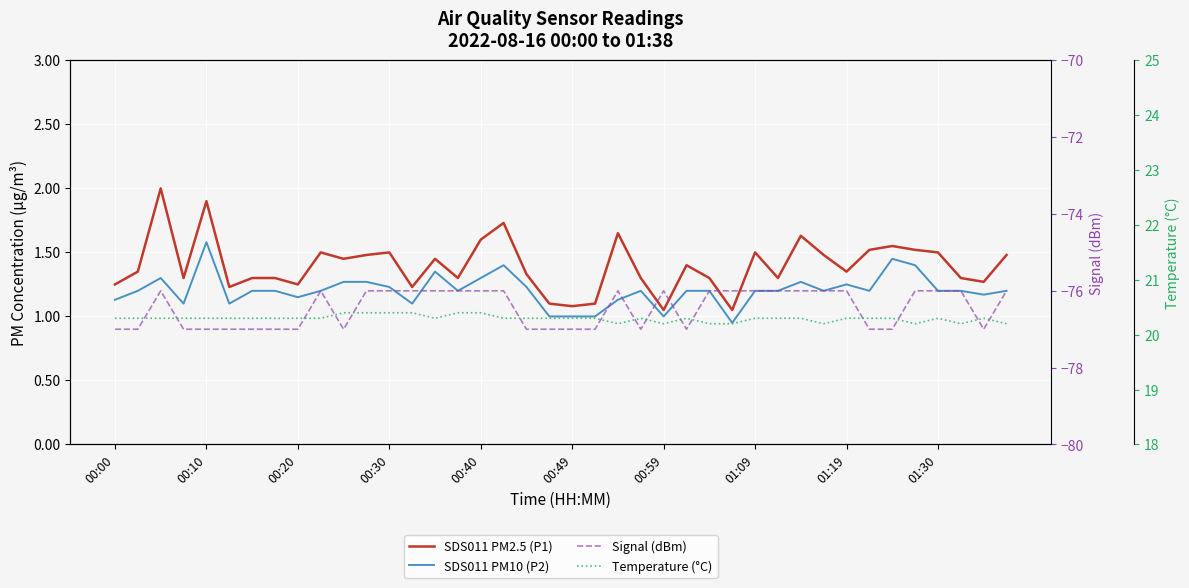

What is the maximum value for Temperature (°C)?

20.4